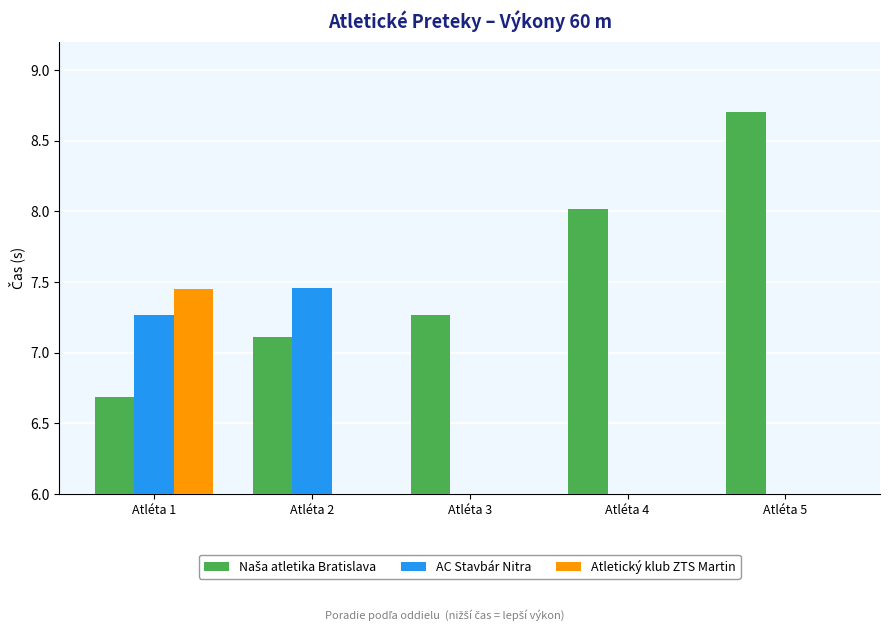

Between Atléta 2 and Atléta 4, which series saw the biggest shift?

AC Stavbár Nitra